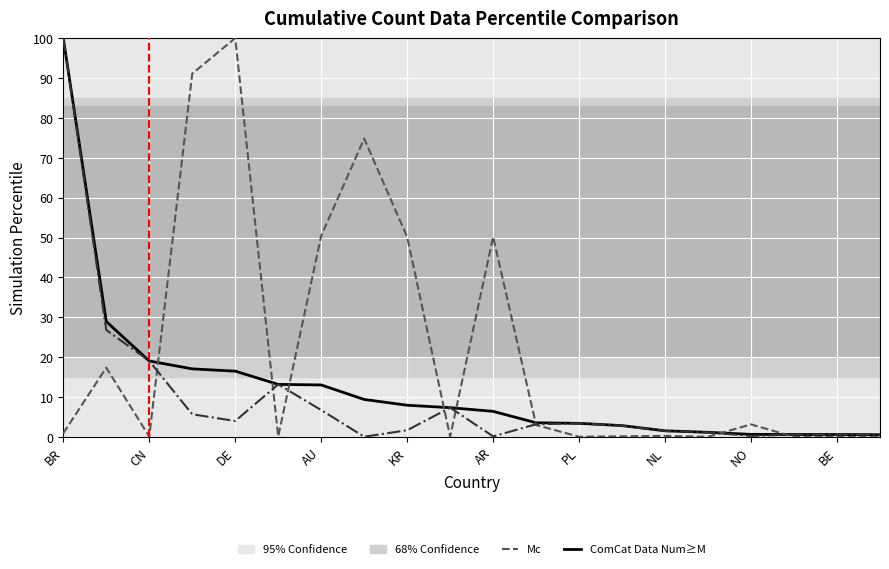

What is the maximum value shown in the chart?

100.0